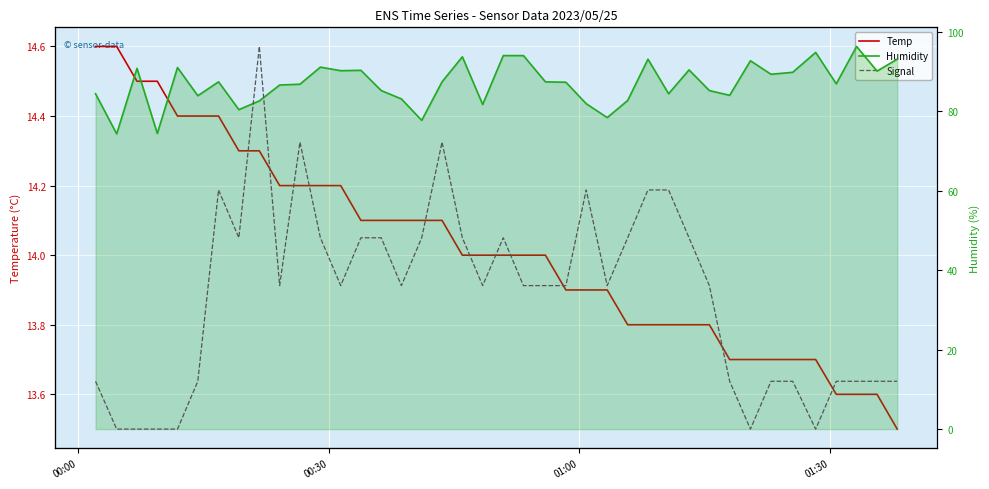

How many interior local valleys does the Humidity series have?

13